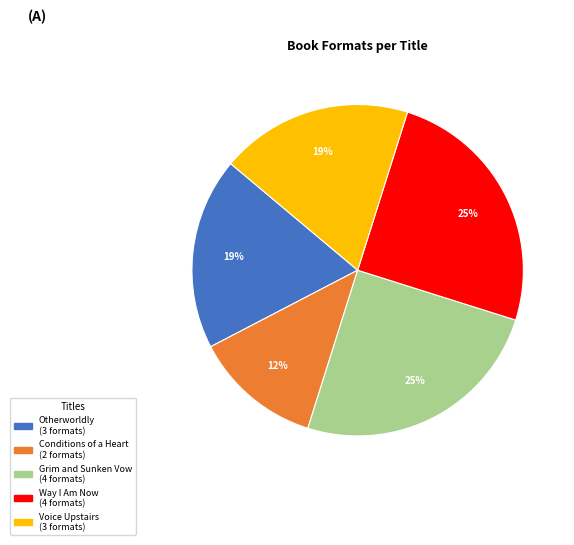

Is there any slice that represents more than half of the pie?

No